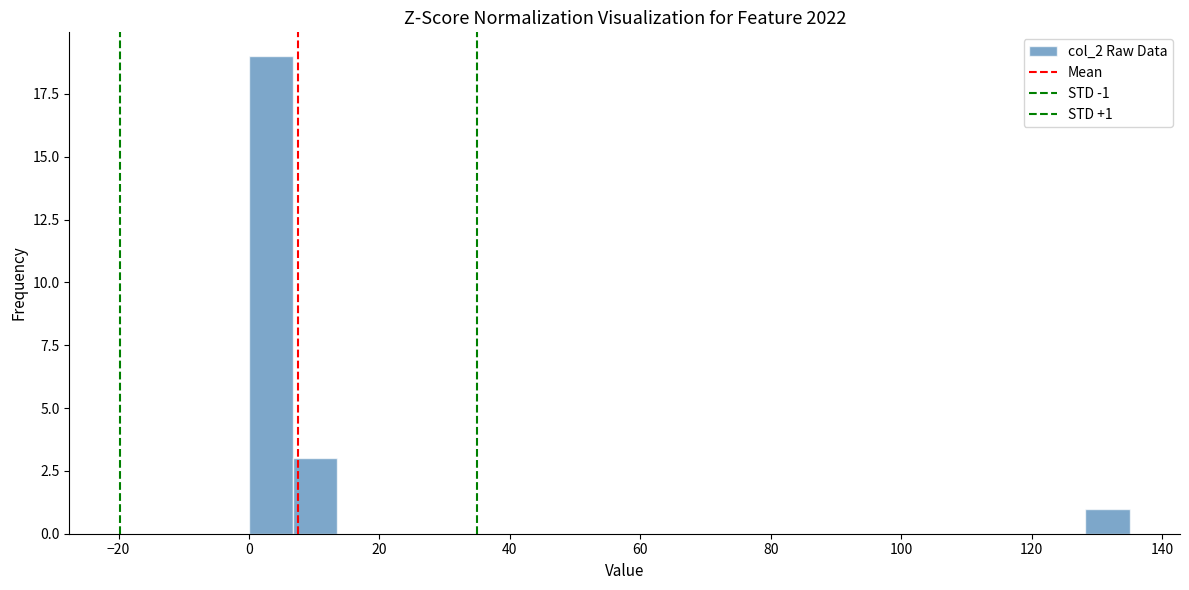

Read against the x-axis, roughly where is the centre of the tallest bar?

4